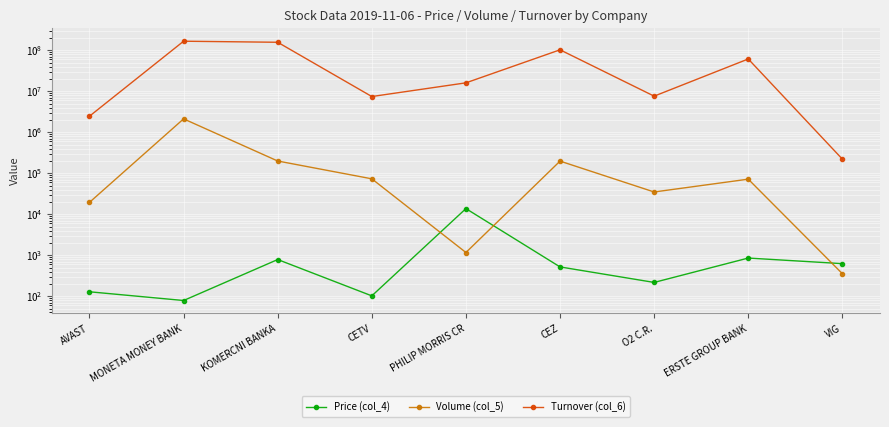

Is the value of Volume (col_5) at KOMERCNI BANKA greater than the value of Turnover (col_6) at MONETA MONEY BANK?

No